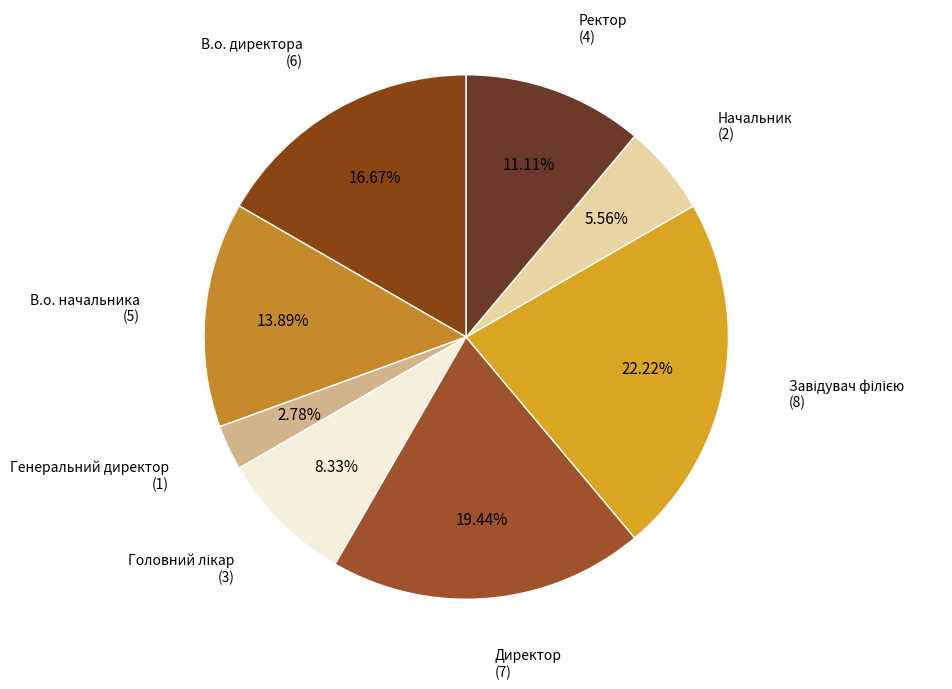

Which category has the smallest portion of the pie?

Генеральний директор